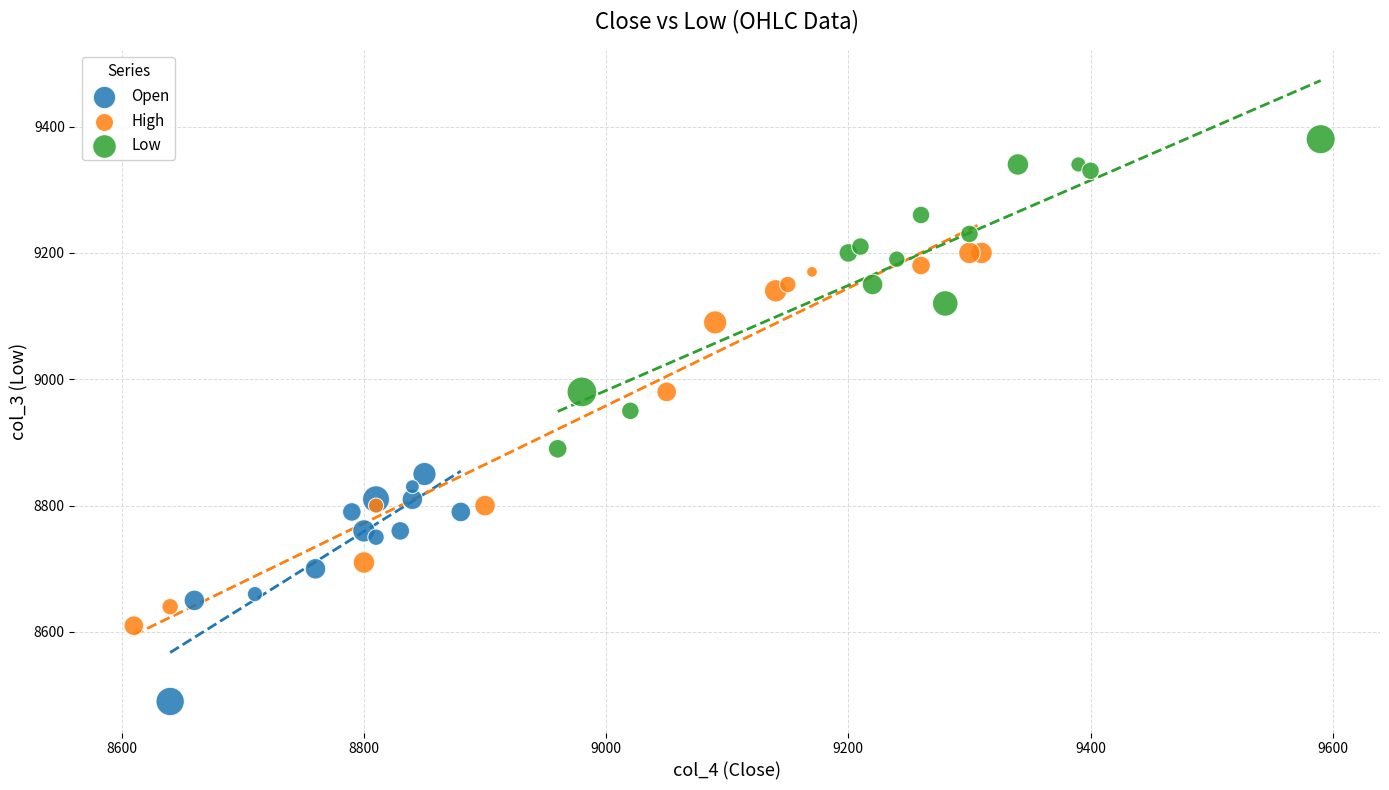

Which series has the widest spread of Y values?

High